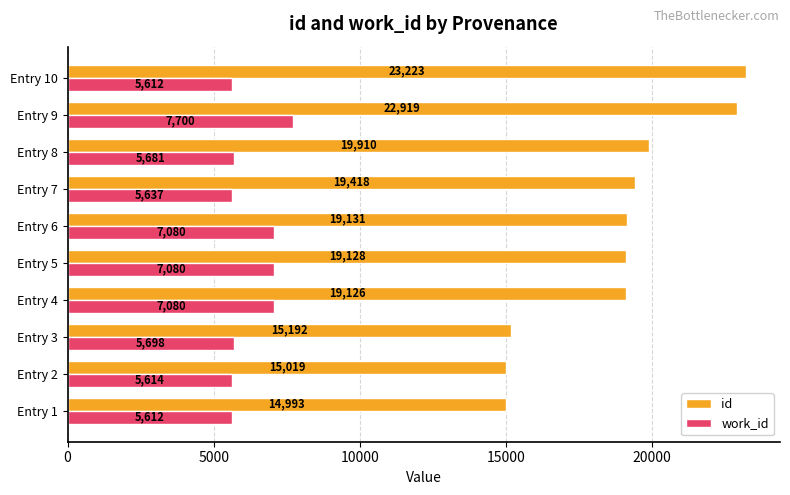

True or false: work_id has a value of 8142 at Entry 3.

False